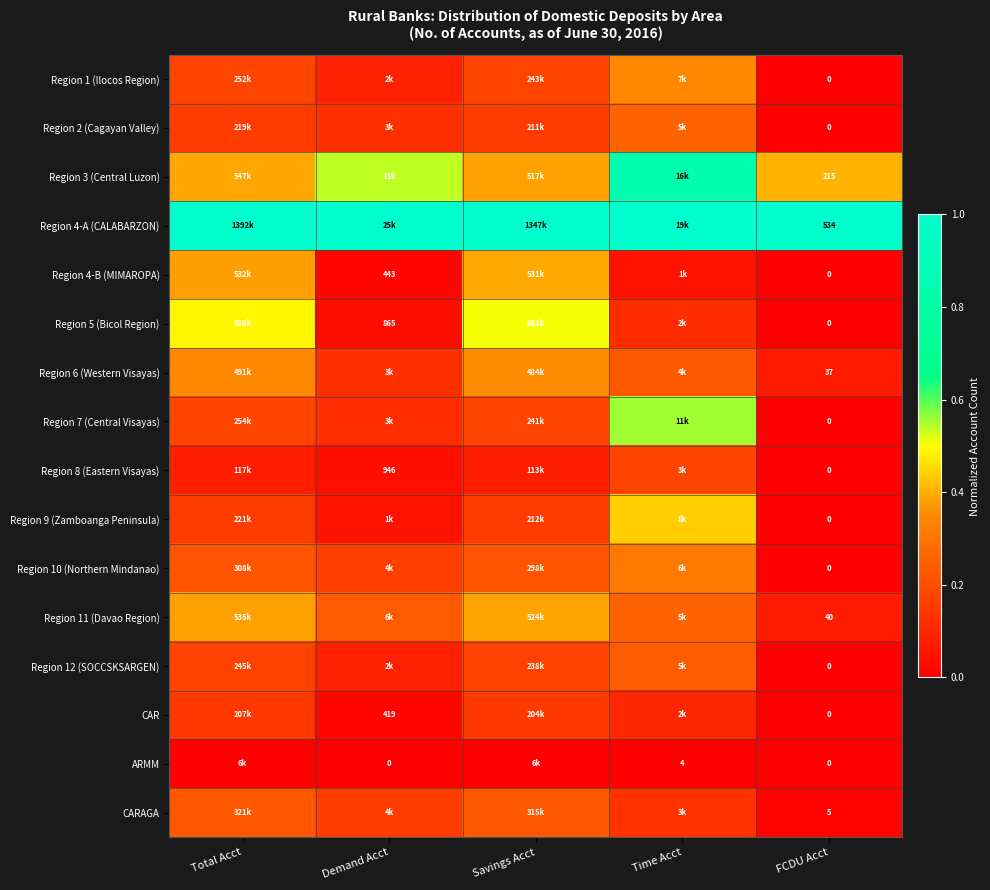

True or false: Region 2 (Cagayan Valley) has a value of 0.3 at Time Acct.

False